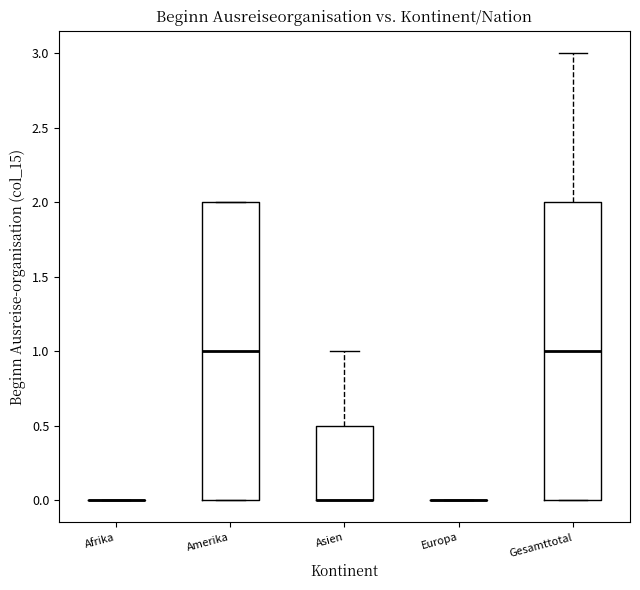

Reading left to right, read every box against the y-axis: the position of its median line, the range the box covers, and the ends of its whiskers. The values are not printed on the chart, so give them approximately, as read against the axis.

Afrika: box collapsed to a line at 0.0, whiskers 0.0 to 0.0
Amerika: median 1.0, box 0.0 to 2.0, whiskers 0.0 to 2.0
Asien: median 0.0 (drawn on the box's lower edge), box 0.0 to 0.5, whiskers 0.0 to 1.0
Europa: box collapsed to a line at 0.0, whiskers 0.0 to 0.0
Gesamttotal: median 1.0, box 0.0 to 2.0, whiskers 0.0 to 3.0